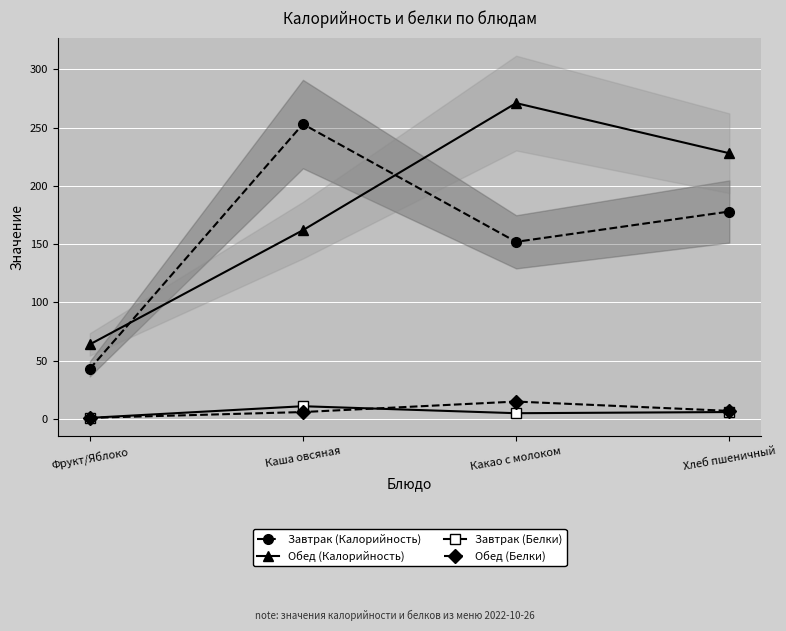

What is the label of the 4th point from the right?

Фрукт/Яблоко